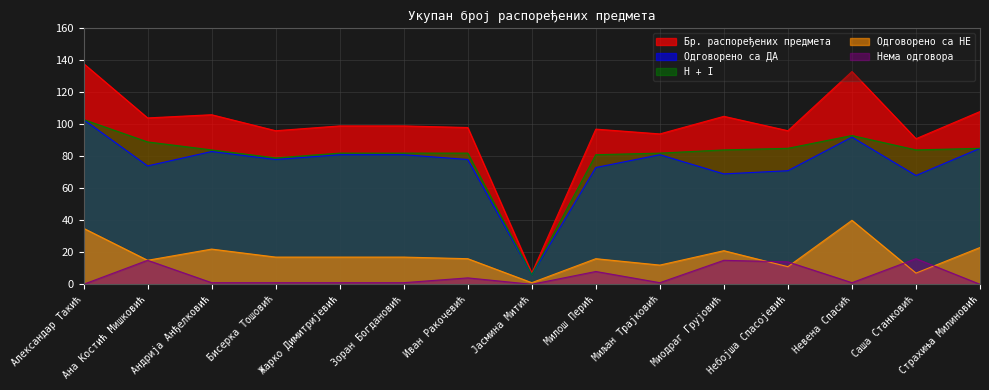

What is the difference between the highest and lowest values at Андрија Анђелковић?

105